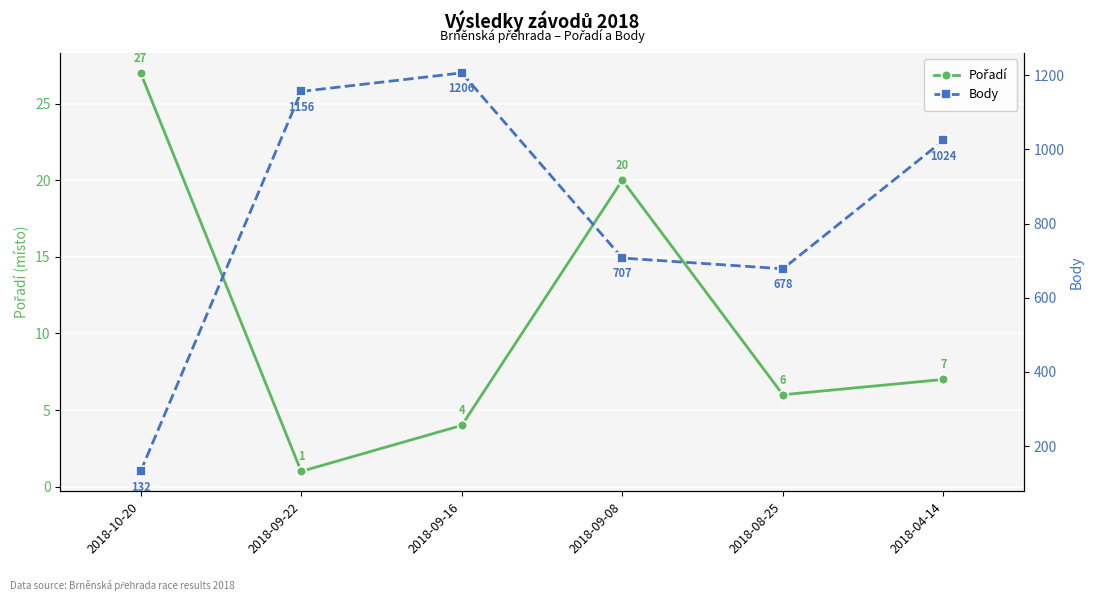

The value of Pořadí at 2018-09-16 is 1. True or false?

False